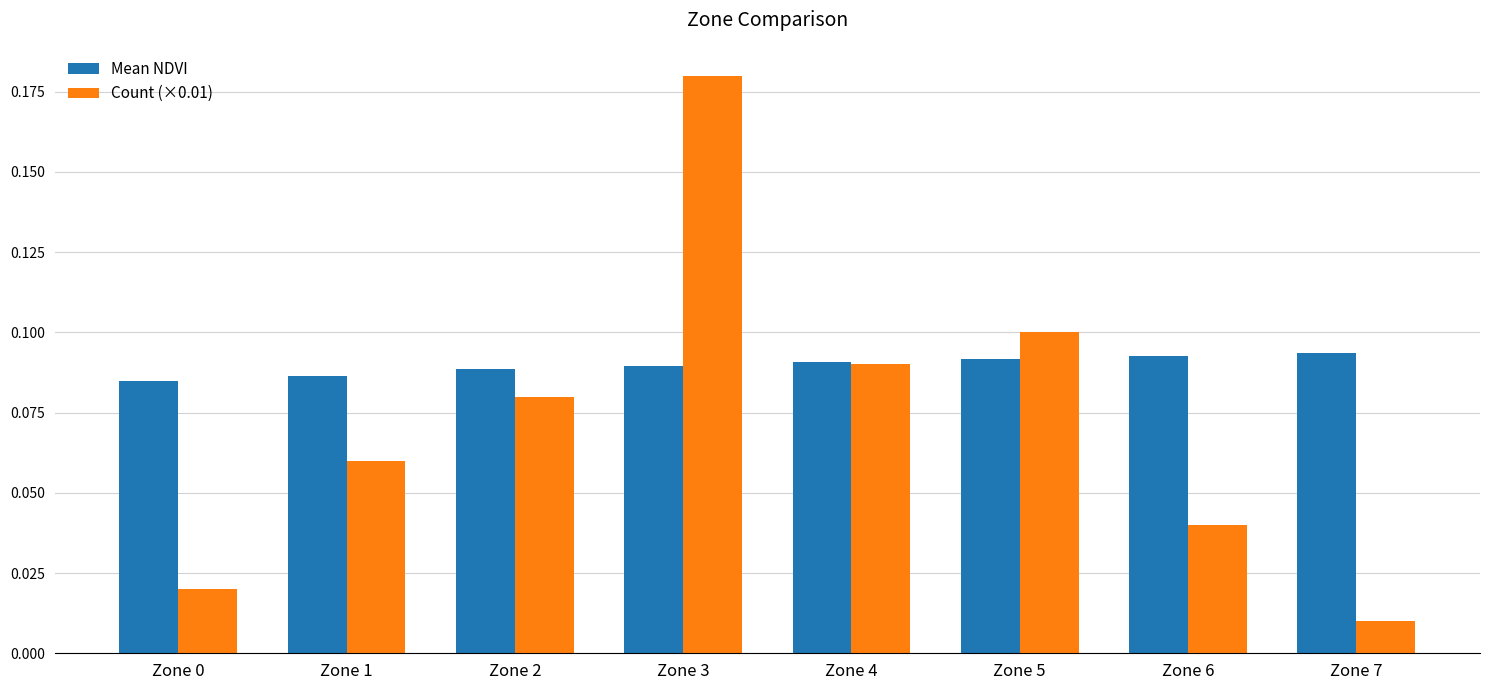

Which category has the highest value in the Count (×0.01) series?

Zone 3